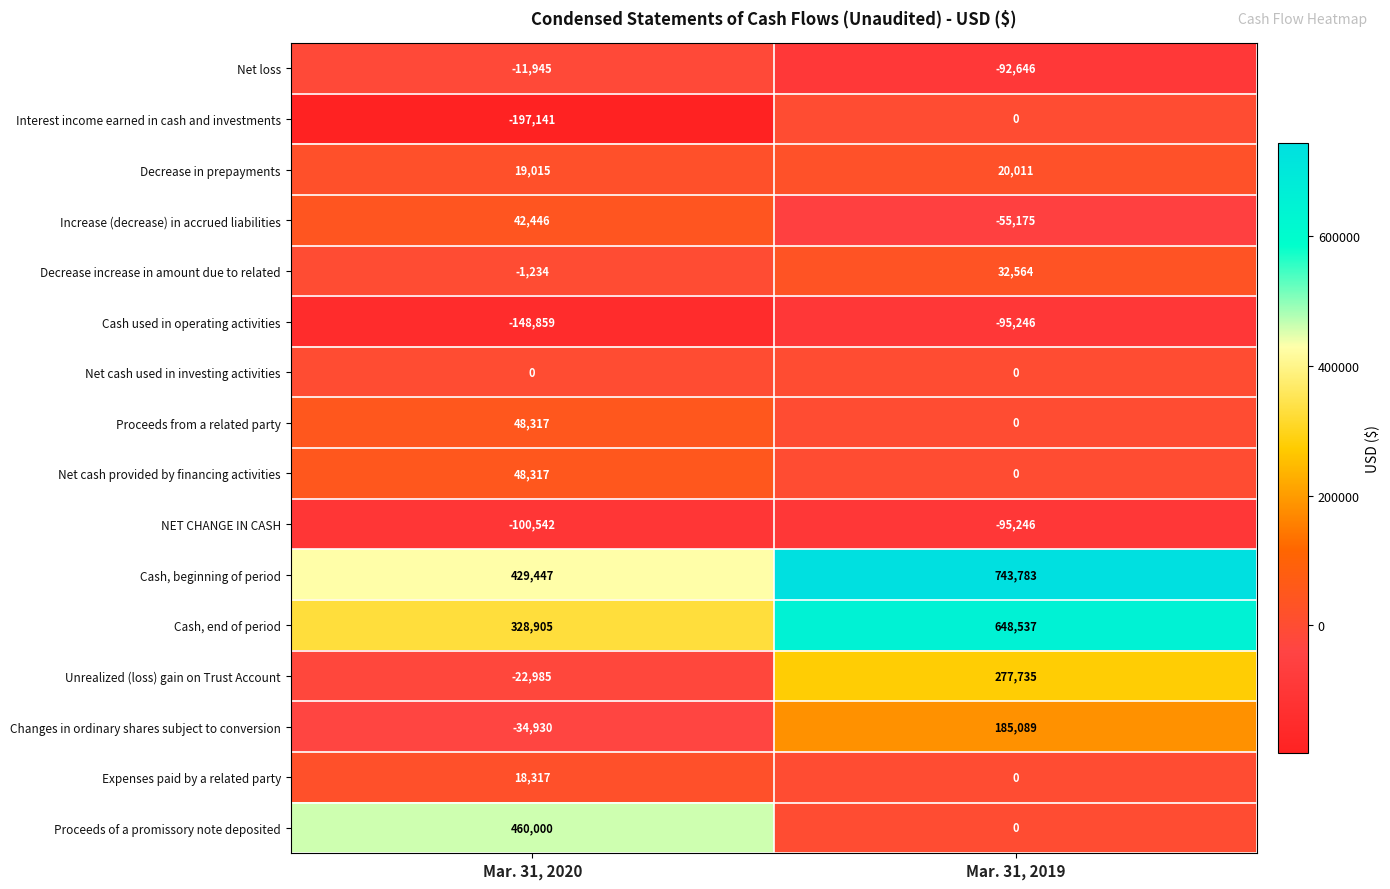

What is the average value of the Proceeds of a promissory note deposited series?

230000